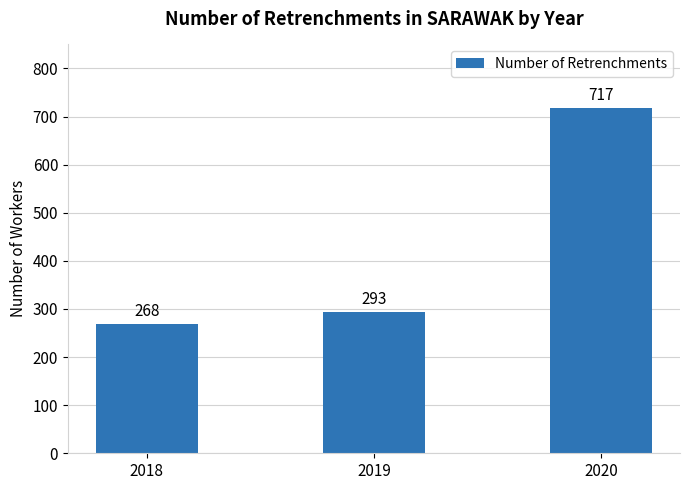

Reading left to right, what are all the values shown in this chart?

268	293	717